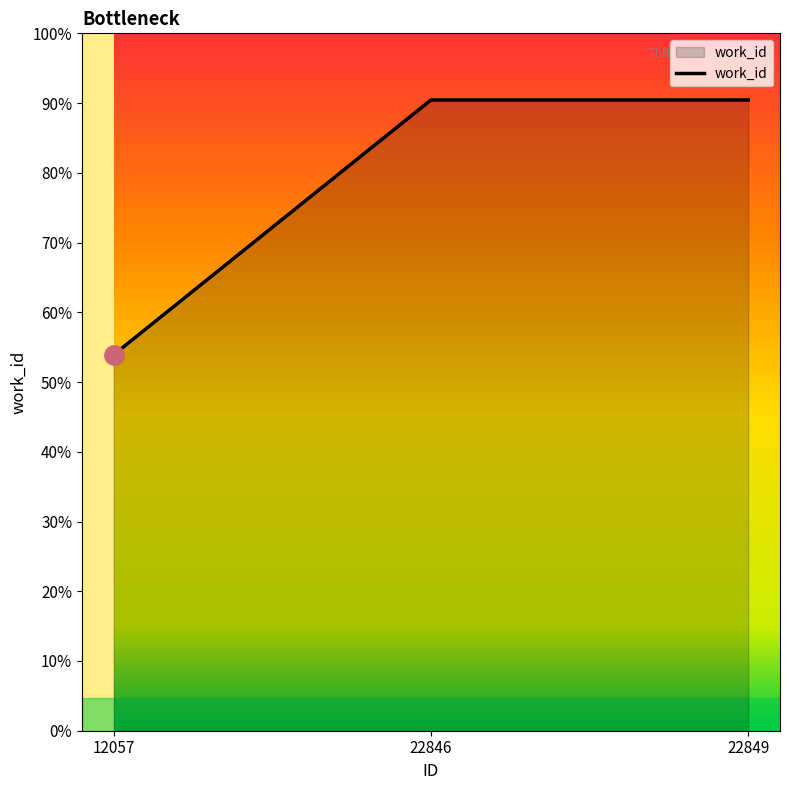

Reading left to right, what are all the values shown in this chart?

4582	7688	7688